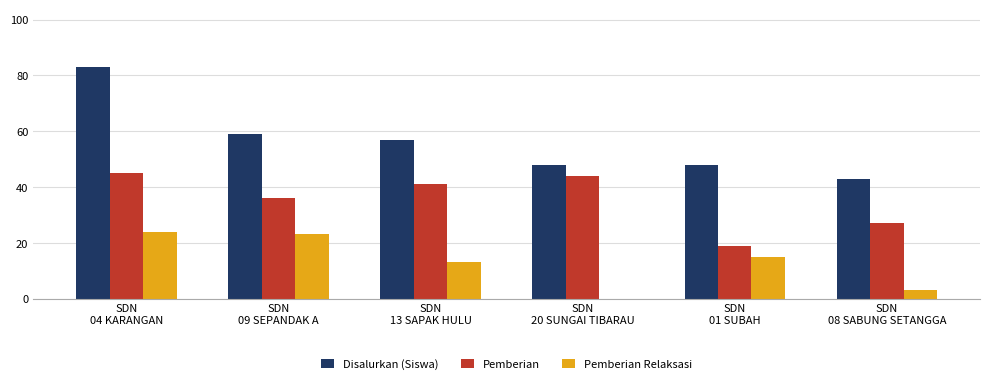

Reading left to right, transcribe all the data shown in this chart.

Disalurkan (Siswa): SDN
04 KARANGAN=83	SDN
09 SEPANDAK A=59	SDN
13 SAPAK HULU=57	SDN
20 SUNGAI TIBARAU=48	SDN
01 SUBAH=48	SDN
08 SABUNG SETANGGA=43
Pemberian: SDN
04 KARANGAN=45	SDN
09 SEPANDAK A=36	SDN
13 SAPAK HULU=41	SDN
20 SUNGAI TIBARAU=44	SDN
01 SUBAH=19	SDN
08 SABUNG SETANGGA=27
Pemberian Relaksasi: SDN
04 KARANGAN=24	SDN
09 SEPANDAK A=23	SDN
13 SAPAK HULU=13	SDN
20 SUNGAI TIBARAU=0	SDN
01 SUBAH=15	SDN
08 SABUNG SETANGGA=3